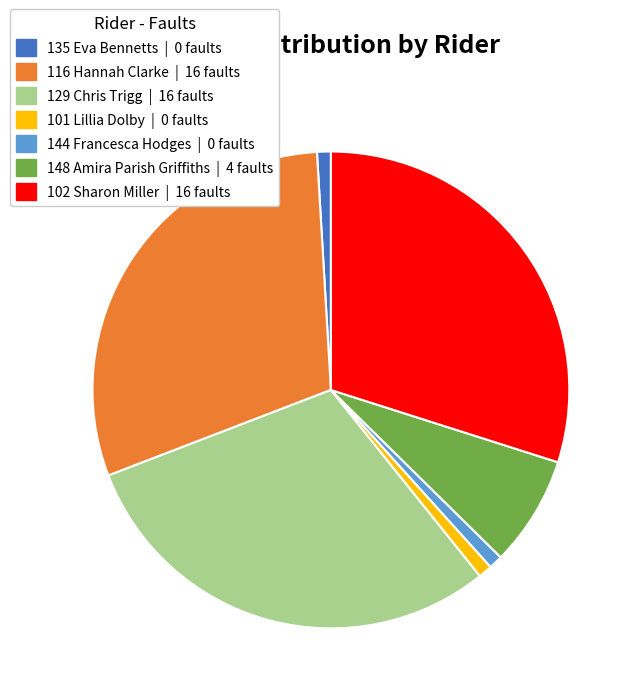

Do 148 Amira Parish Griffiths | 4 faults and 101 Lillia Dolby | 0 faults together represent more than half of the pie?

No